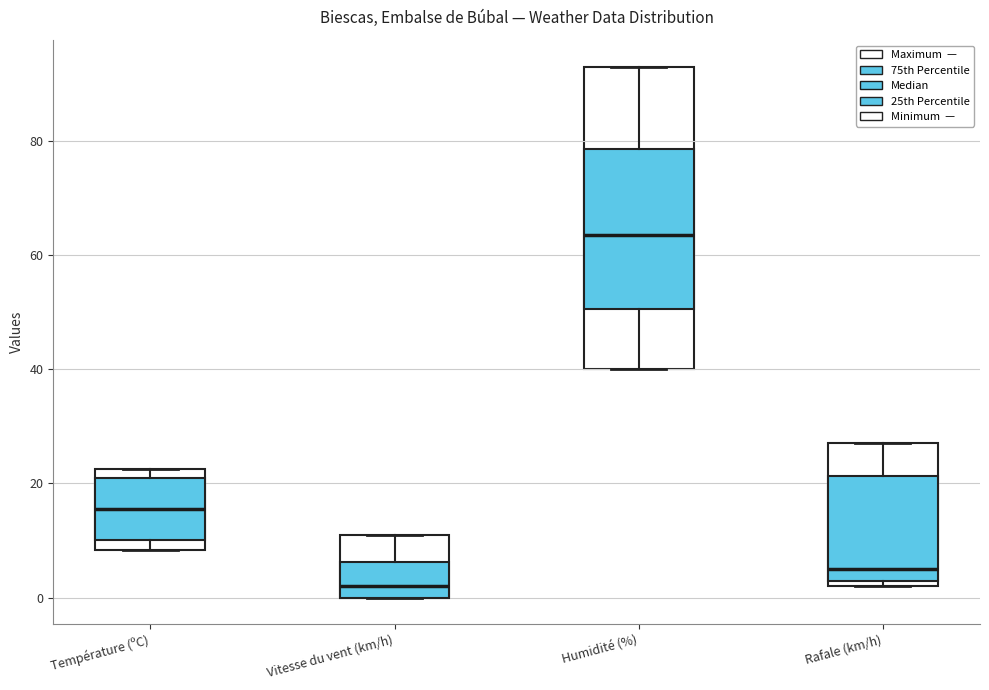

Where does the upper whisker of the box for Humidité (%) end on the y-axis? The values are not printed on the chart, so give them approximately, as read against the axis.

94